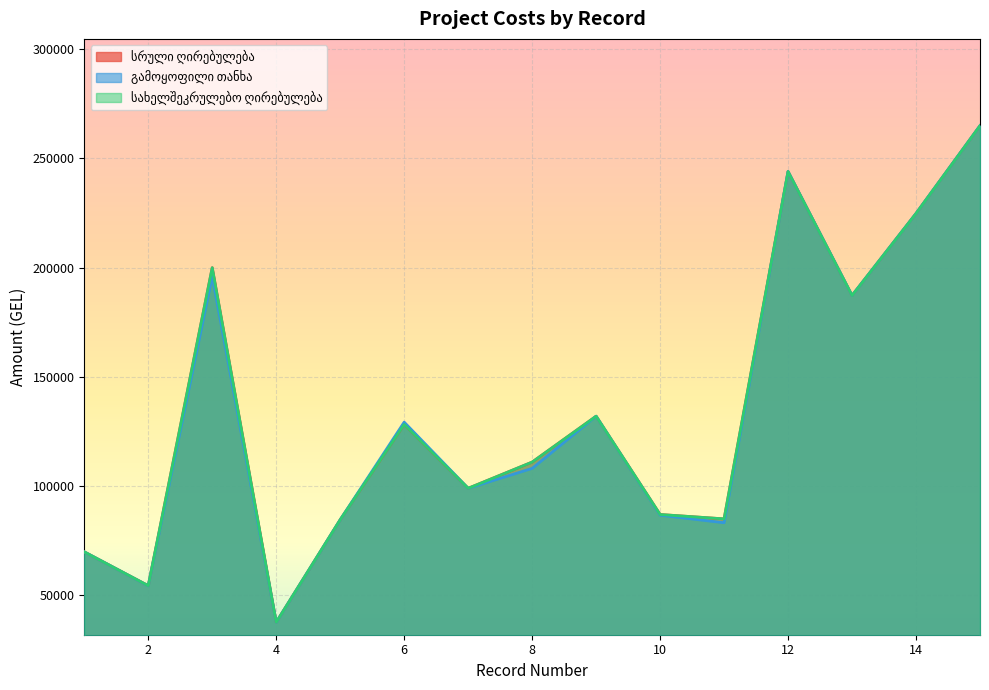

How many intersections are there between გამოყოფილი თანხა and სახელშეკრულებო ღირებულება?

1